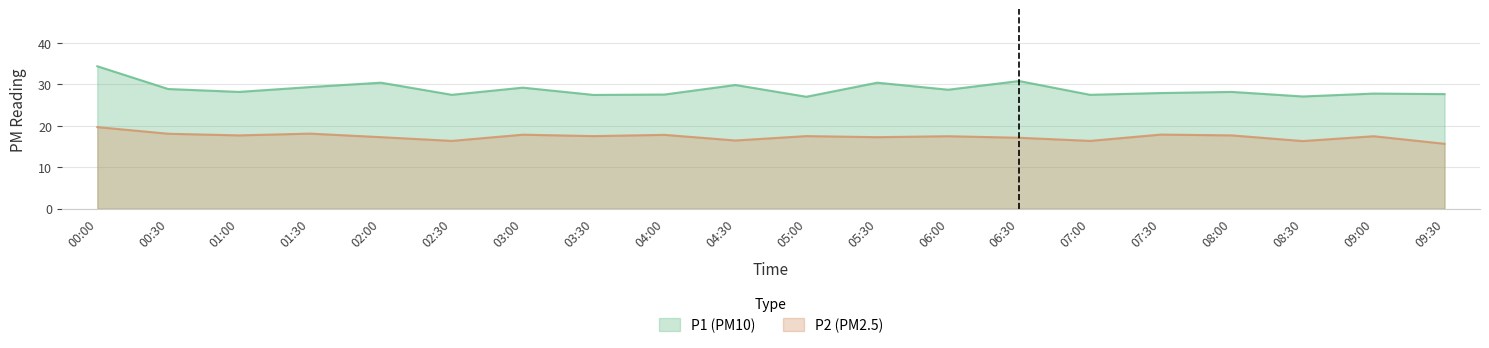

What is the minimum value shown in the chart?

15.7